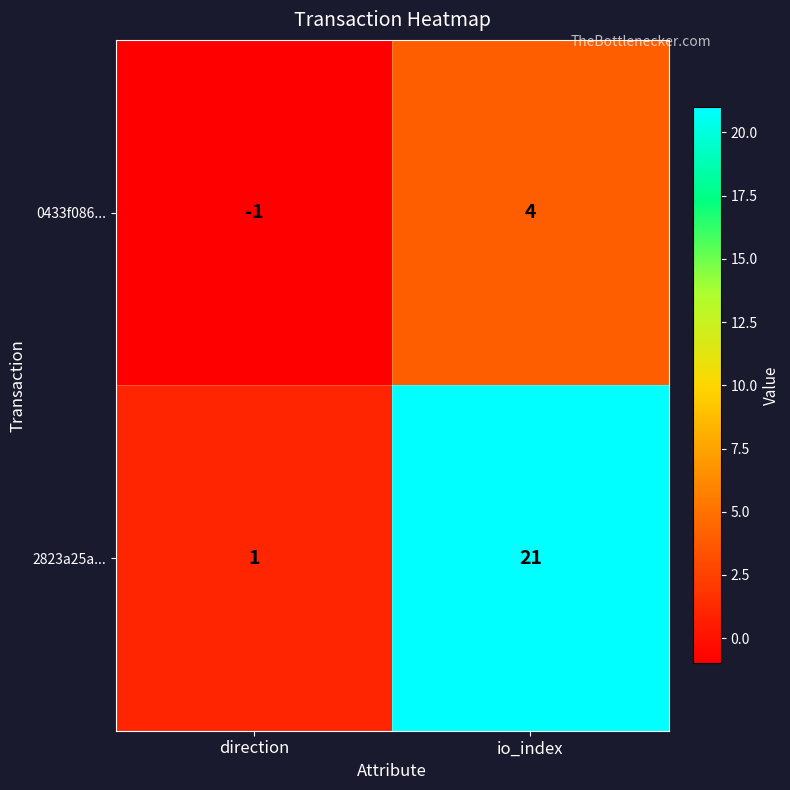

Which series has the widest spread of values?

2823a25a...